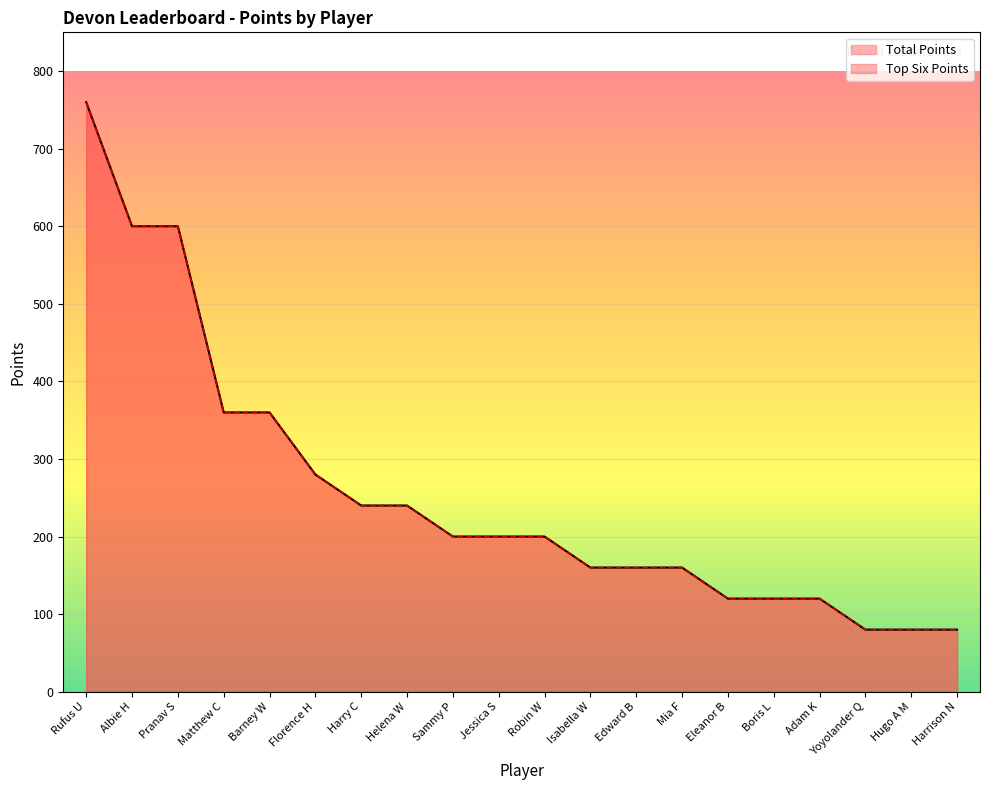

List the labels in order of Top Six Points value, largest first.

Rufus U, Albie H, Pranav S, Matthew C, Barney W, Florence H, Harry C, Helena W, Sammy P, Jessica S, Robin W, Isabella W, Edward B, Mia F, Eleanor B, Boris L, Adam K, Yoyolander Q, Hugo A M, Harrison N